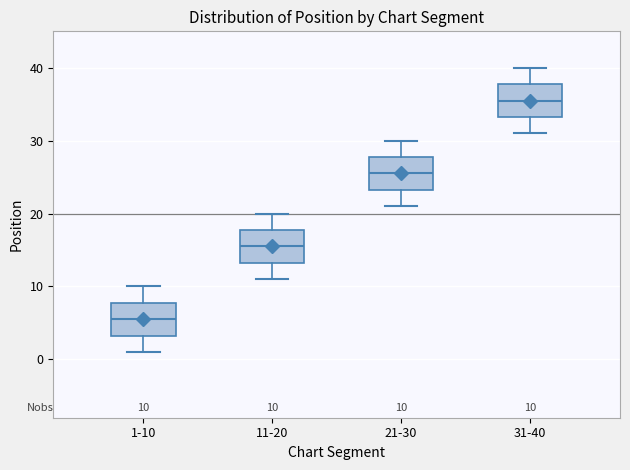

Which box has the highest median line?

31-40